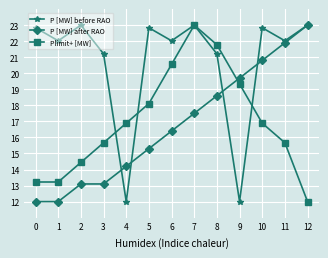

Where does the Plimit+ [MW] series first go above 16?

4